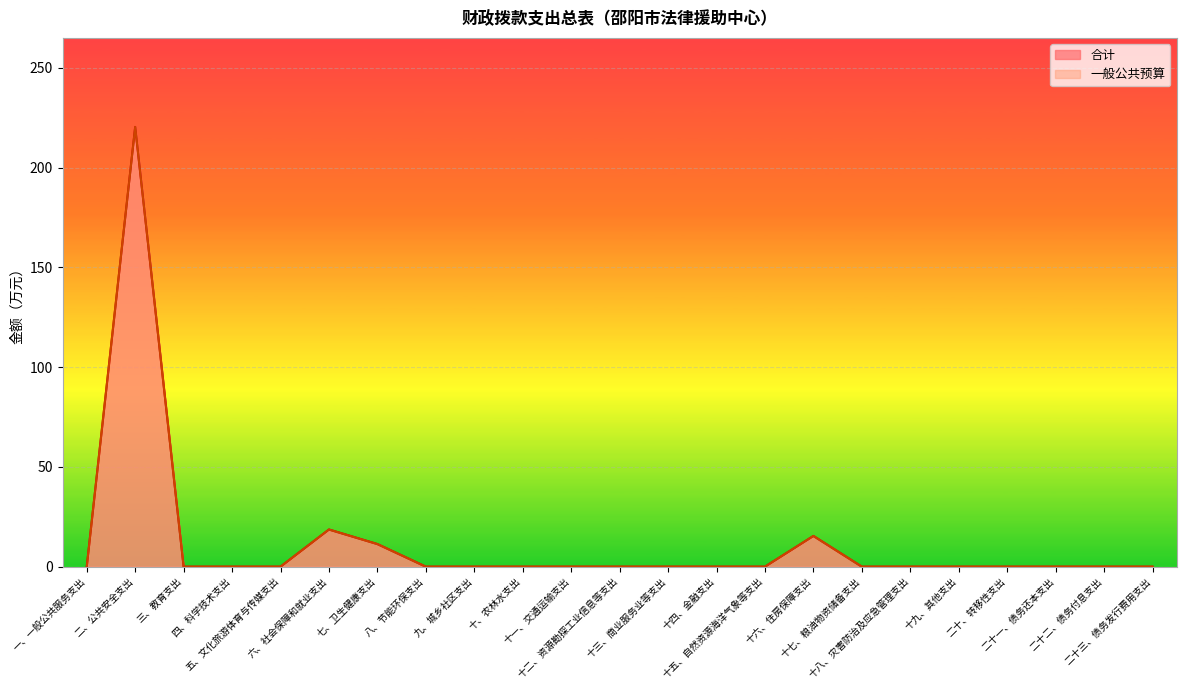

At 十五、自然资源海洋气象等支出, list the series in order from smallest to largest.

合计, 一般公共预算